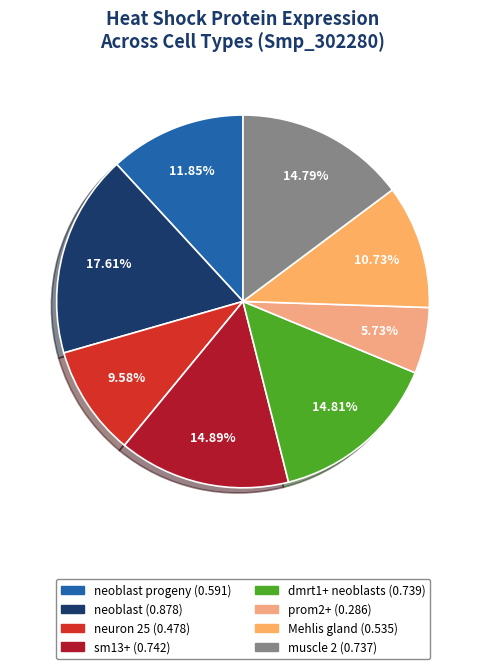

Count the number of slices in the pie.

8